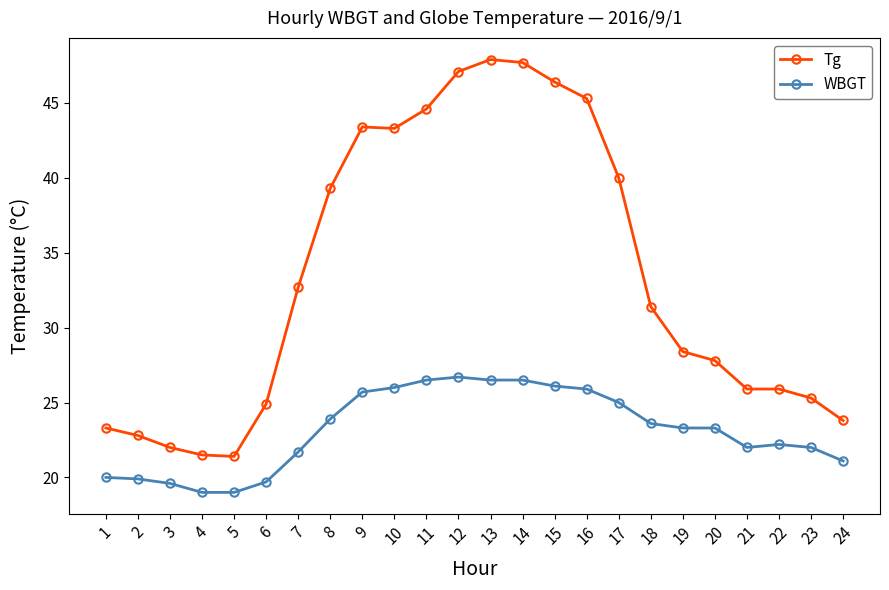

True or false: WBGT has more than 0 points higher than both neighbors.

True